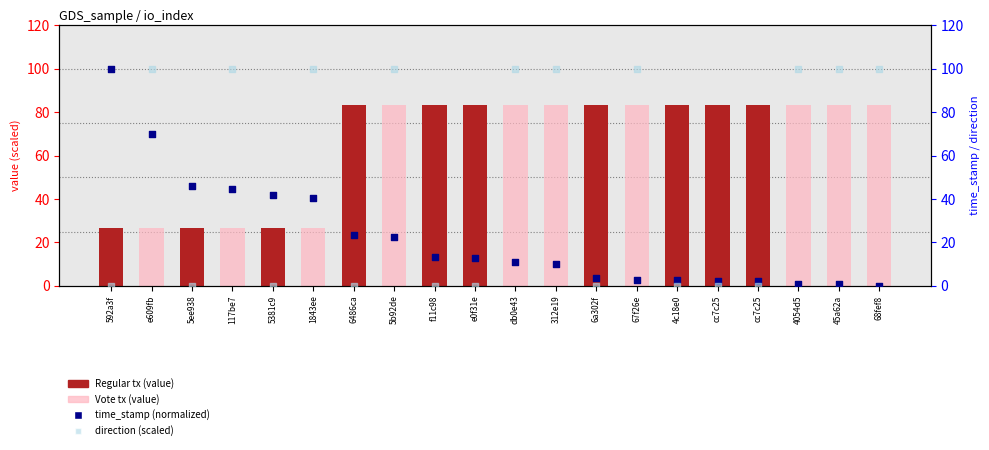

Which series reaches the maximum Y coordinate?

direction